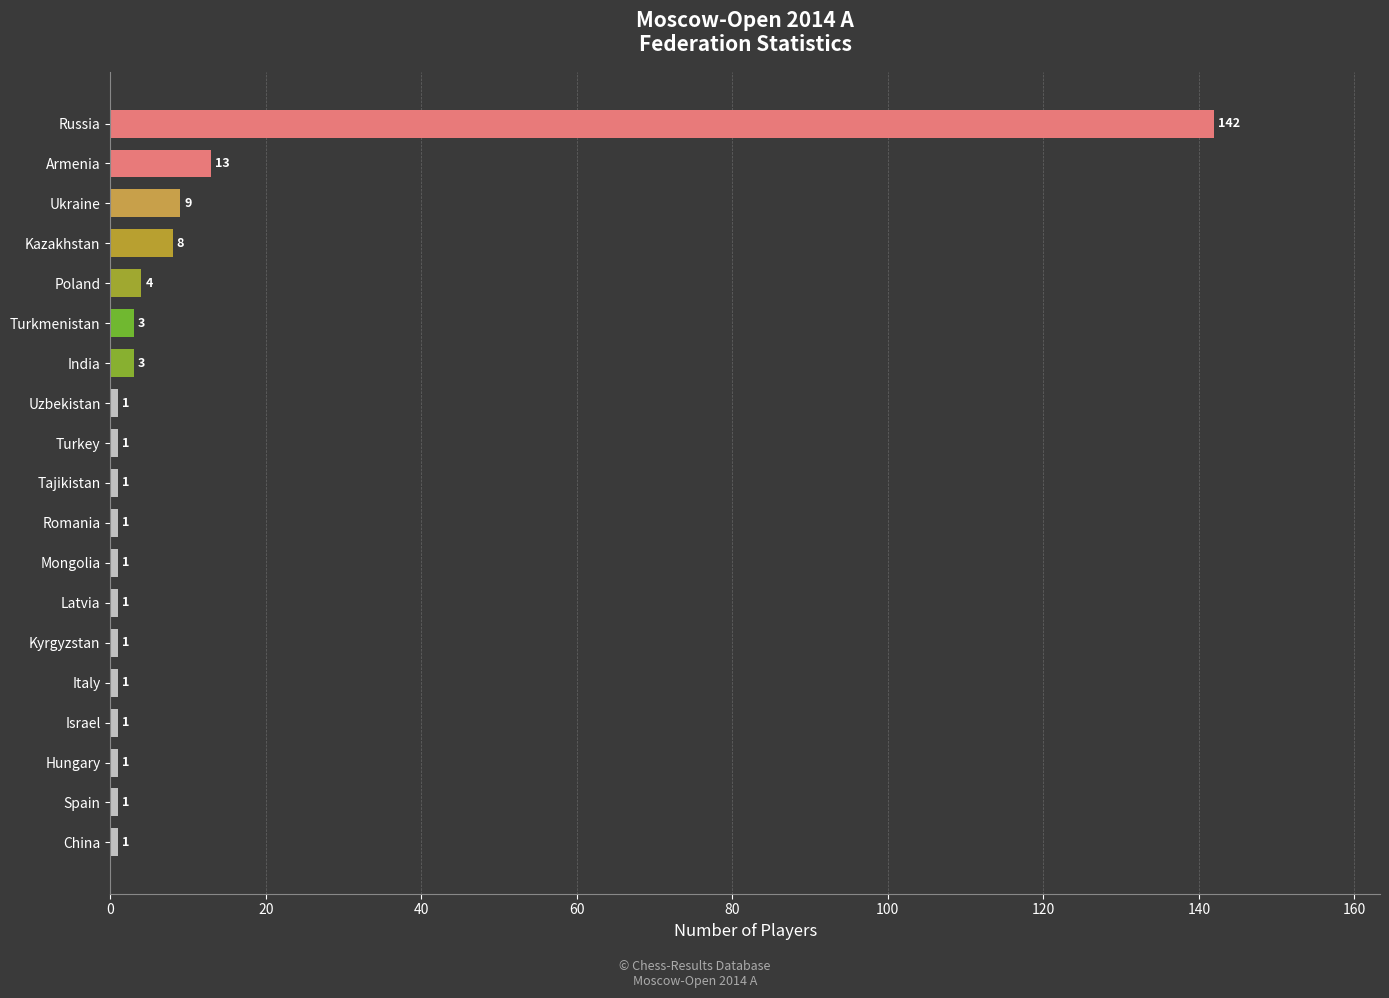

Reading bottom to top, list all the values displayed in this chart.

China=1	Spain=1	Hungary=1	Israel=1	Italy=1	Kyrgyzstan=1	Latvia=1	Mongolia=1	Romania=1	Tajikistan=1	Turkey=1	Uzbekistan=1	India=3	Turkmenistan=3	Poland=4	Kazakhstan=8	Ukraine=9	Armenia=13	Russia=142